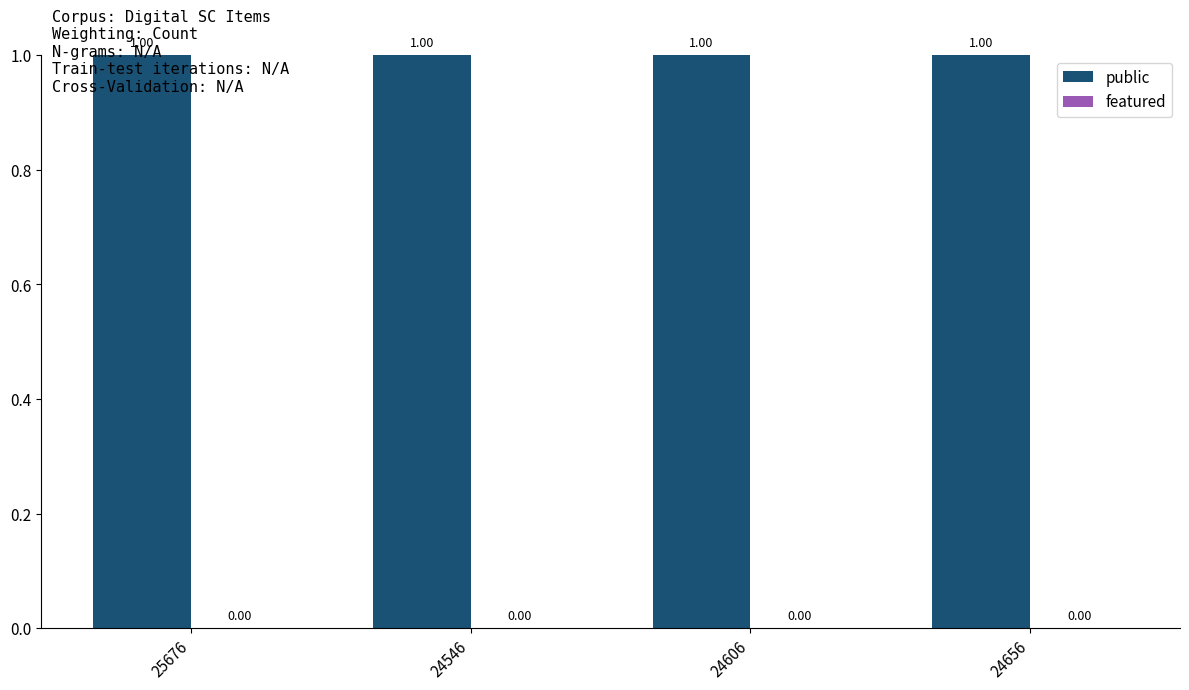

Reading left to right, transcribe all the data shown in this chart.

public: 1	1	1	1
featured: 0	0	0	0